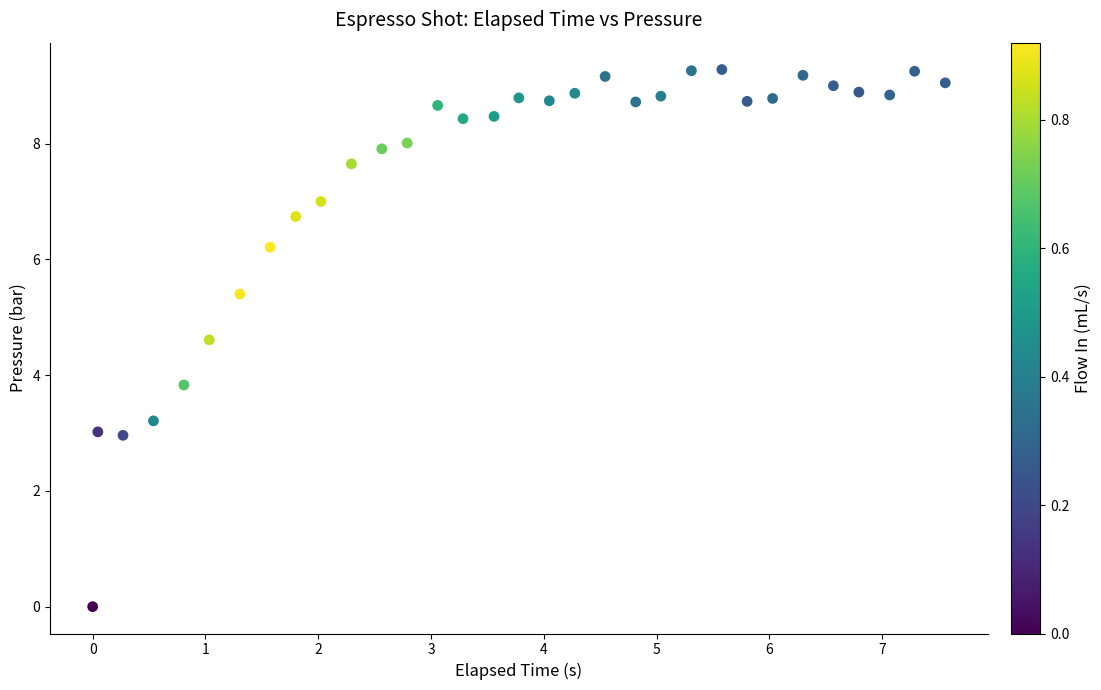

What Y value in the scatter plot is closest to 4?

3.8